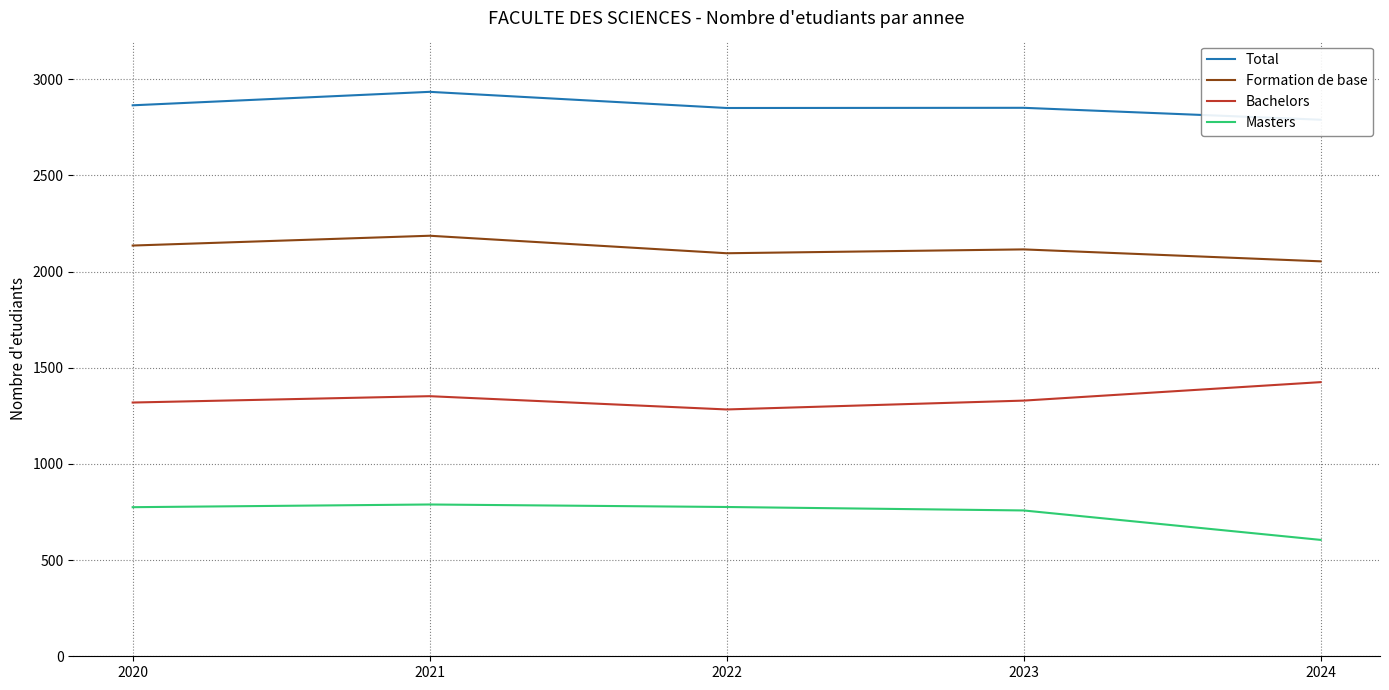

How many data points in Formation de base are above 2115?

2